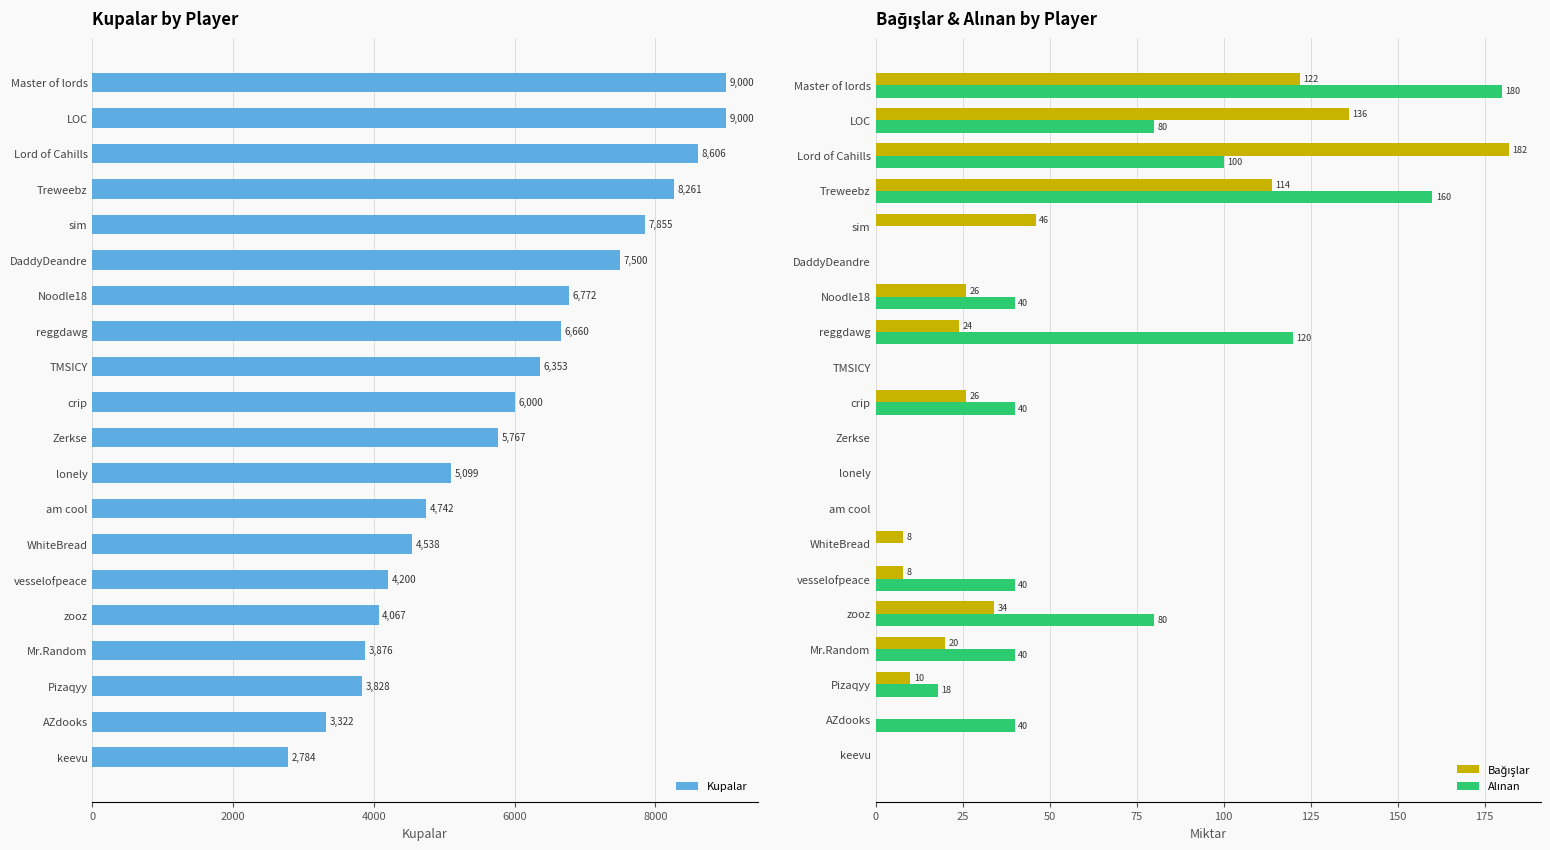

The Kupalar series shows 4067 at zooz. True or false?

True